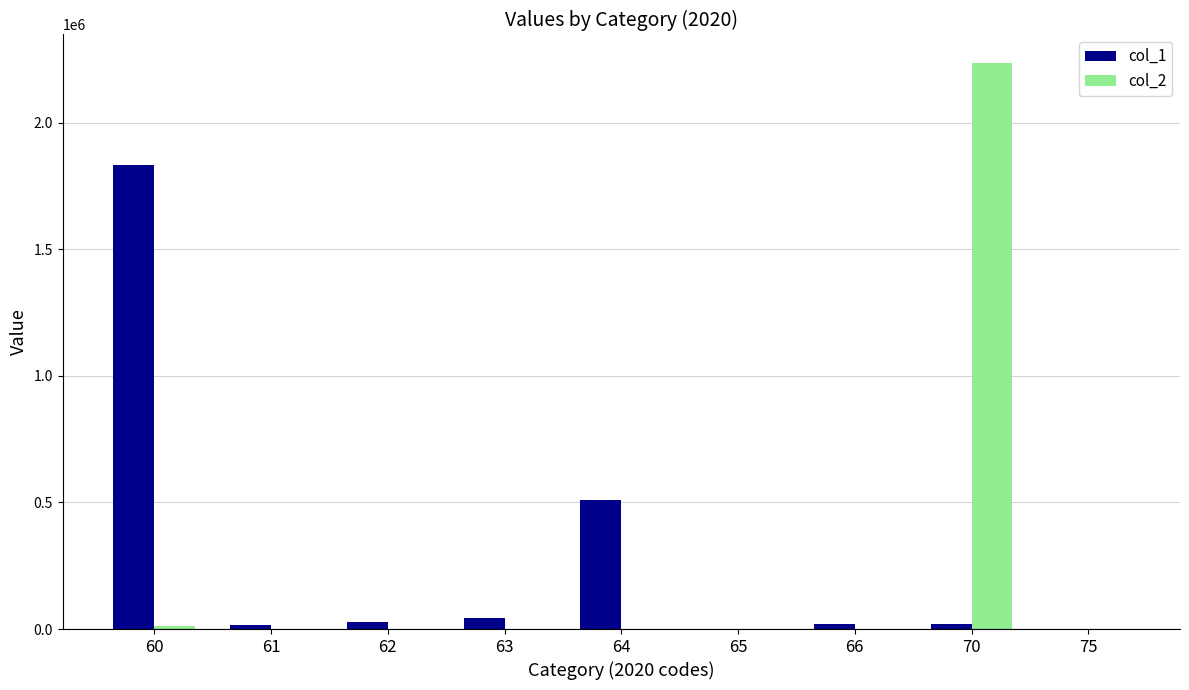

Are the bars horizontal?

No